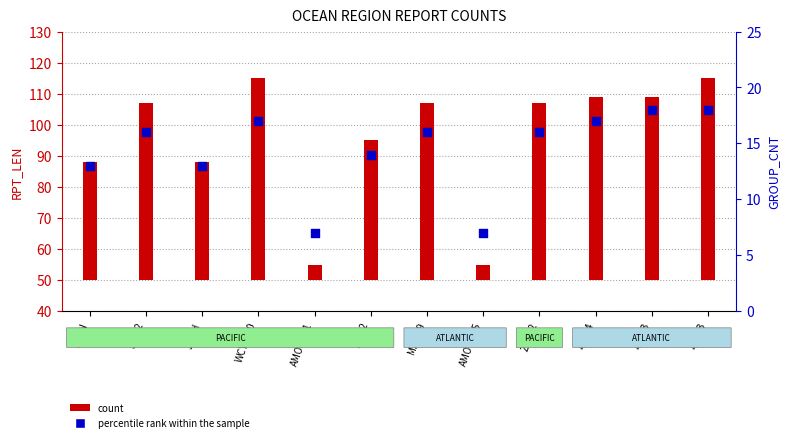

What is the change in value from 3FYF2 to JGQH?

-3